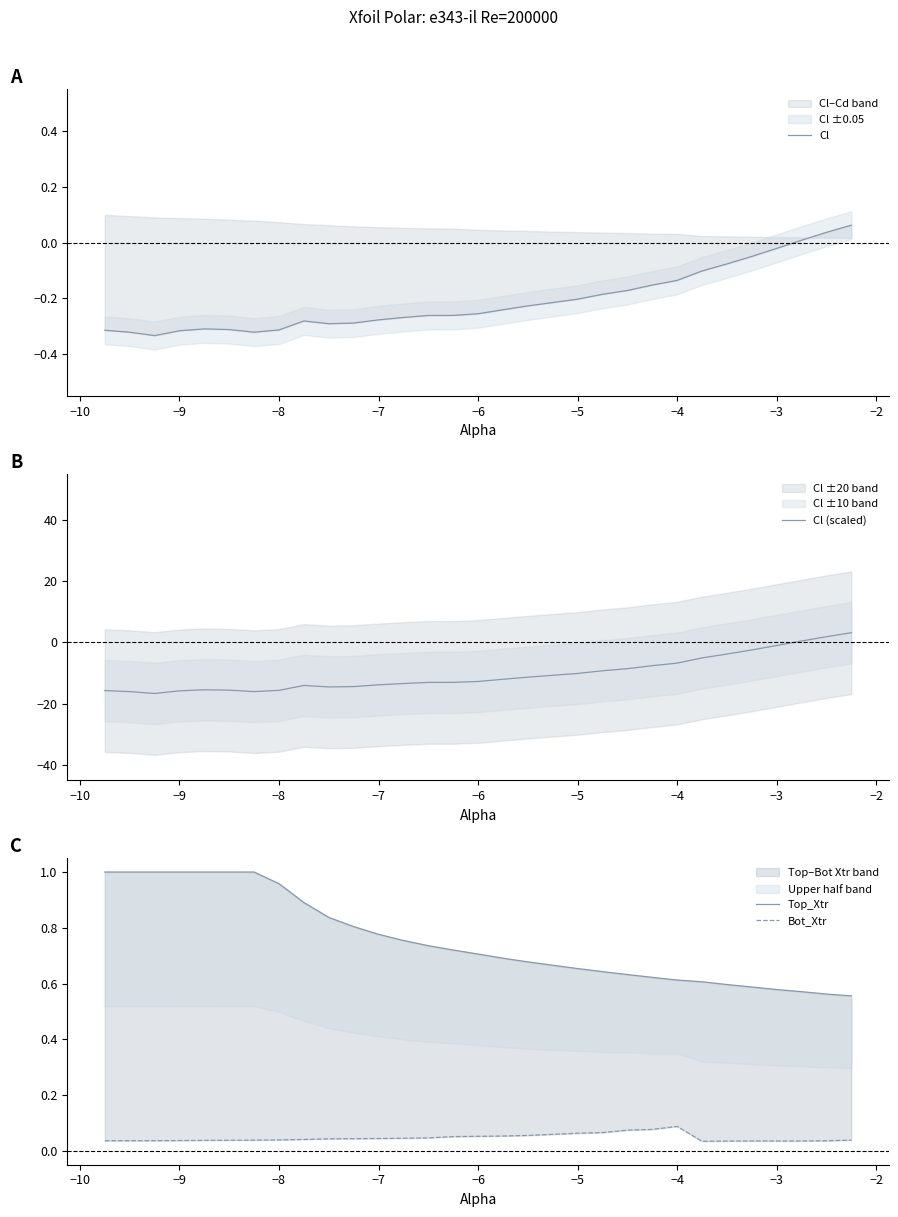

What is the lowest value of the Cl (scaled) series?

-16.7